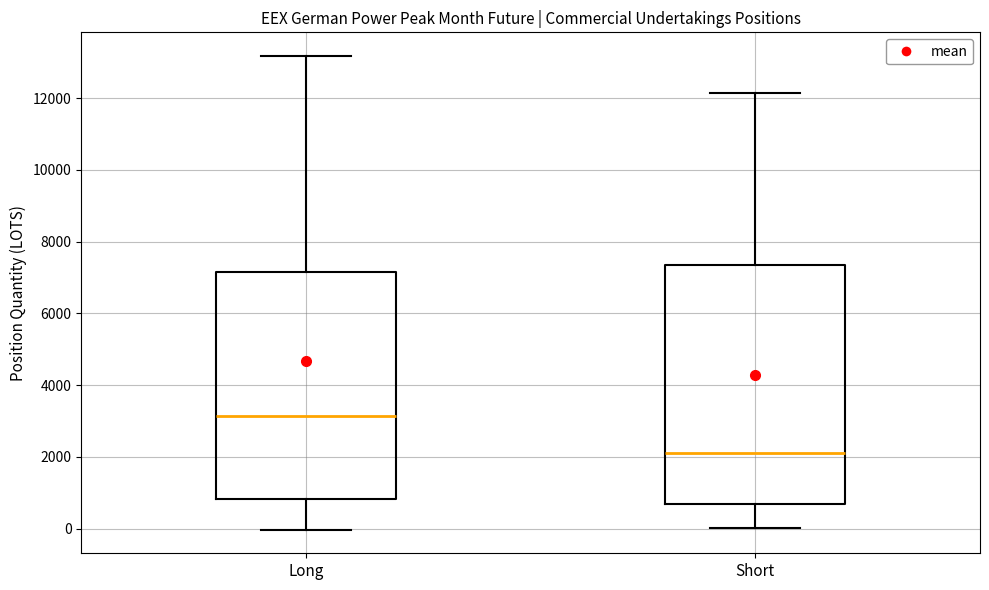

Reading left to right, read every box against the y-axis: the position of its median line, the range the box covers, and the ends of its whiskers. The values are not printed on the chart, so give them approximately, as read against the axis.

Long: median 3200, box 800 to 7200, whiskers 0 to 13200
Short: median 2200, box 600 to 7400, whiskers 0 to 12200